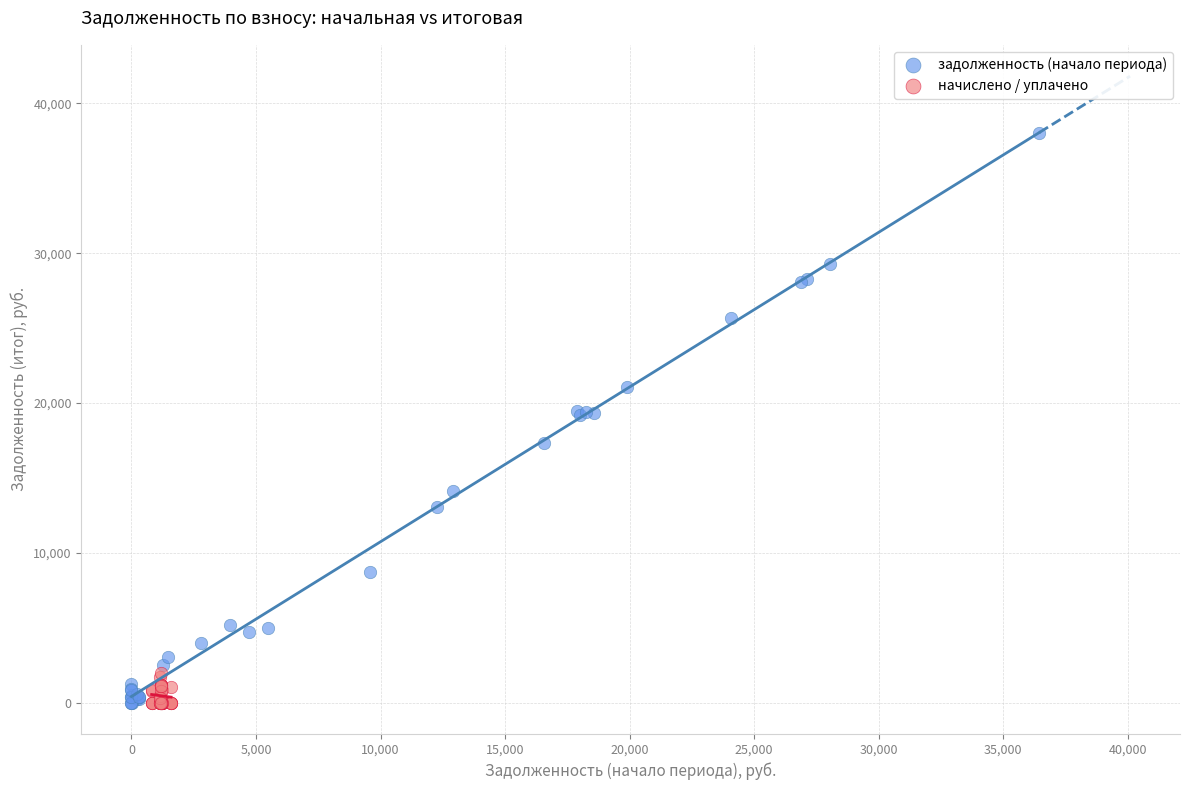

Which series has the largest Y range (max minus min)?

задолженность (начало периода)